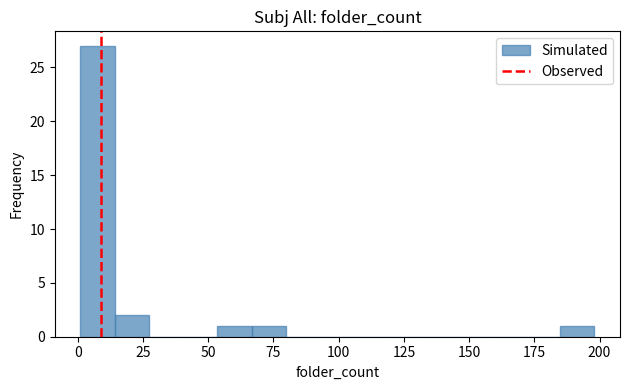

Around what value on the x-axis is the tallest bar? Give the approximate position of its centre, as read against the axis.

10